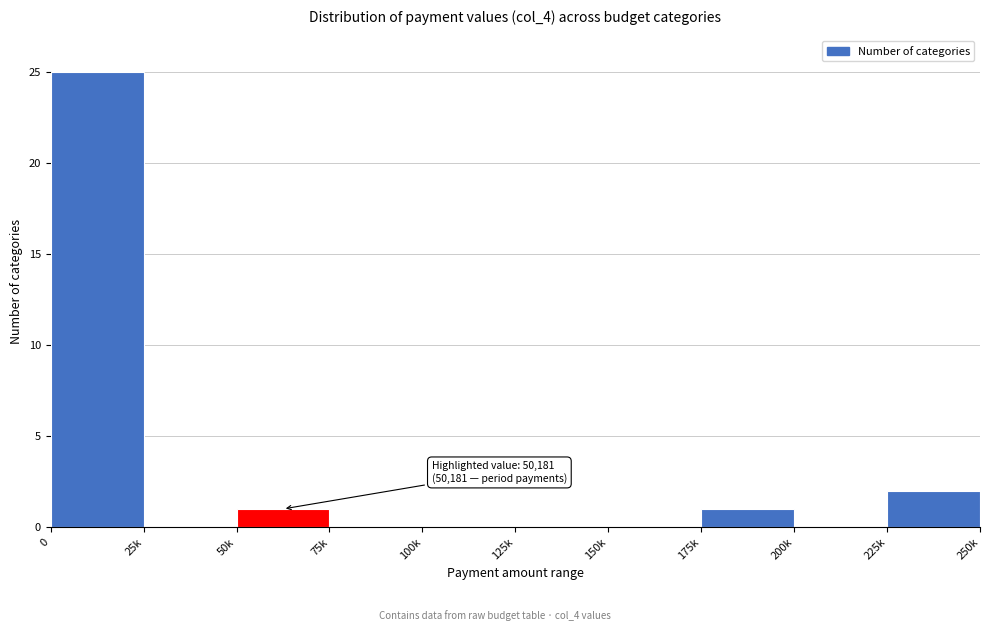

Reading left to right, list all the values displayed in this chart.

0=25	25k=0	50k=1	75k=0	100k=0	125k=0	150k=0	175k=1	200k=0	225k=2